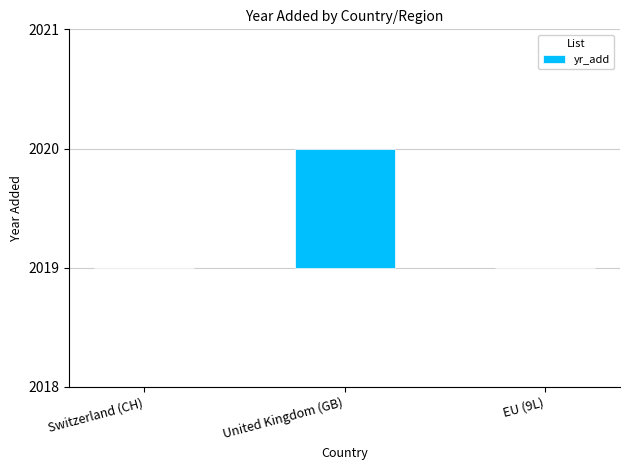

Rank the categories by value from highest to lowest.

United Kingdom (GB), Switzerland (CH), EU (9L)